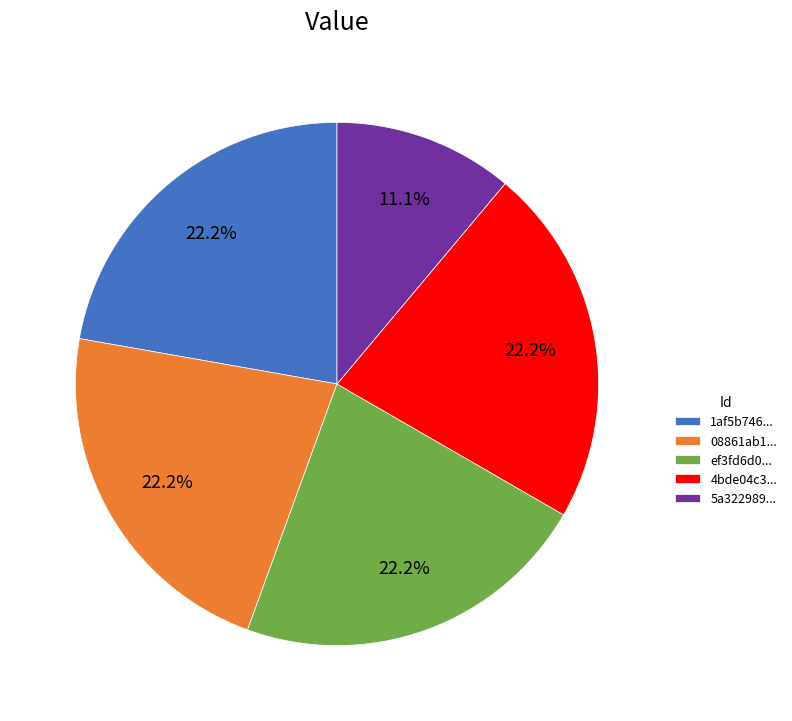

Approximately how many times larger is the value at 5a322989... compared to ef3fd6d0...?

0.5